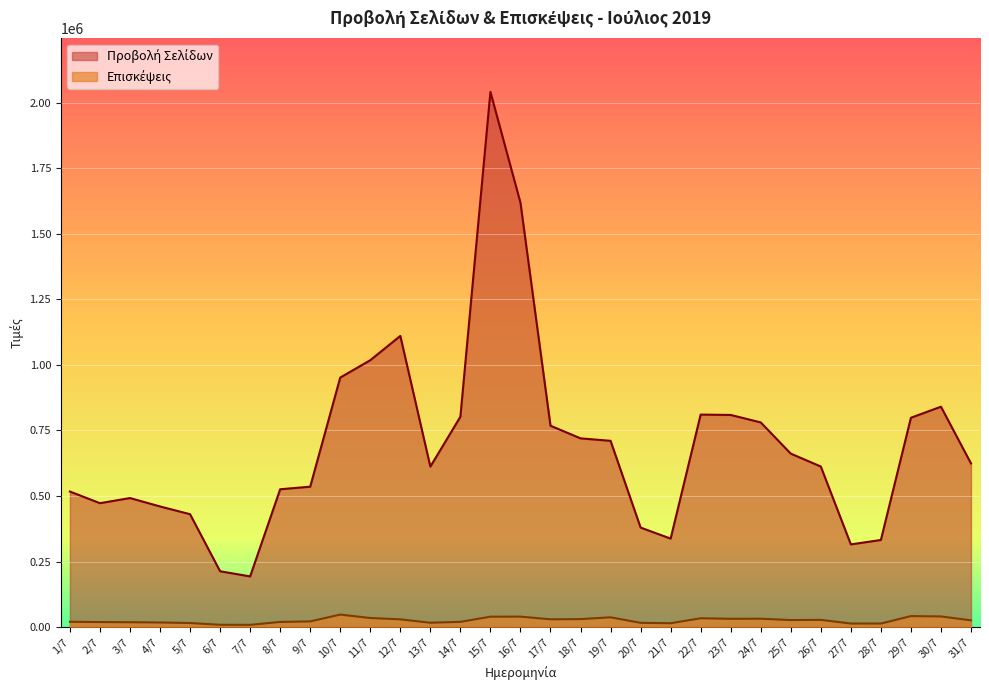

In Προβολή Σελίδων, how many points are lower than both neighbors (excluding endpoints)?

5